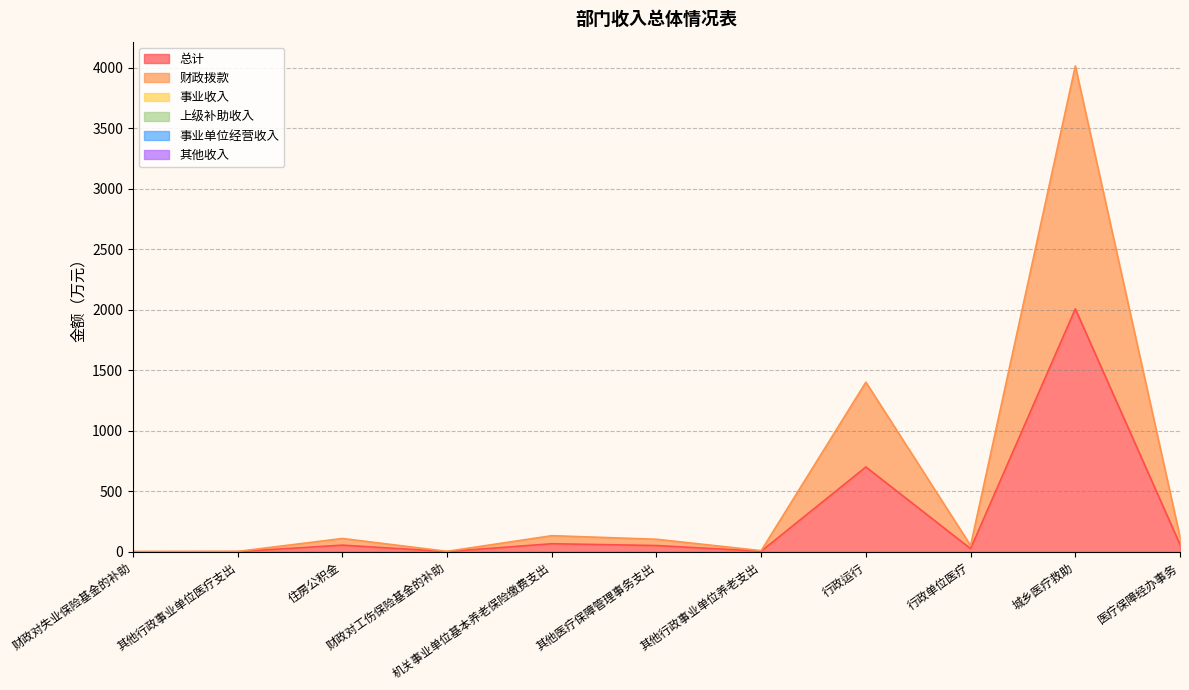

Is the value of 财政拨款 at 财政对失业保险基金的补助 greater than the value of 事业单位经营收入 at 其他行政事业单位养老支出?

Yes